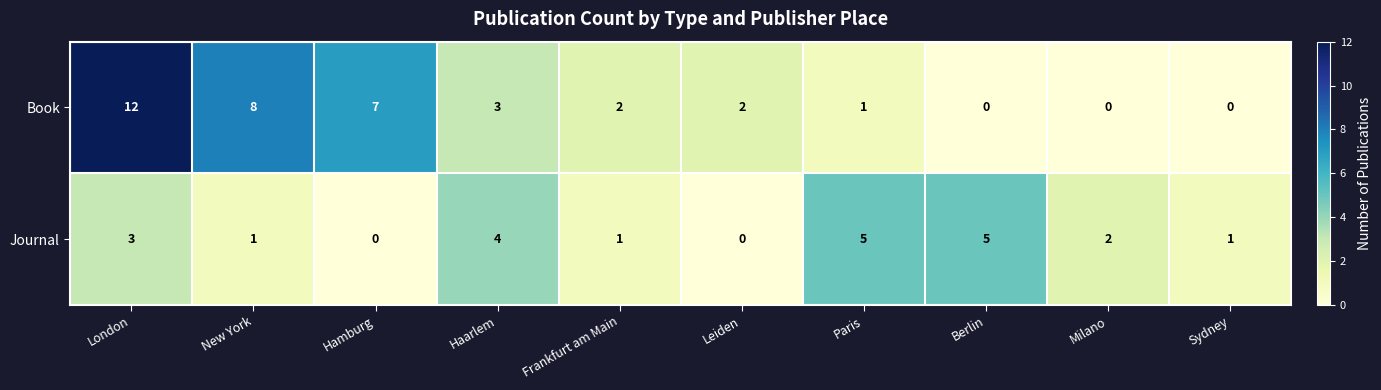

Reading left to right, what are all the values shown in this chart?

Book: 12	8	7	3	2	2	1	0	0	0
Journal: 3	1	0	4	1	0	5	5	2	1